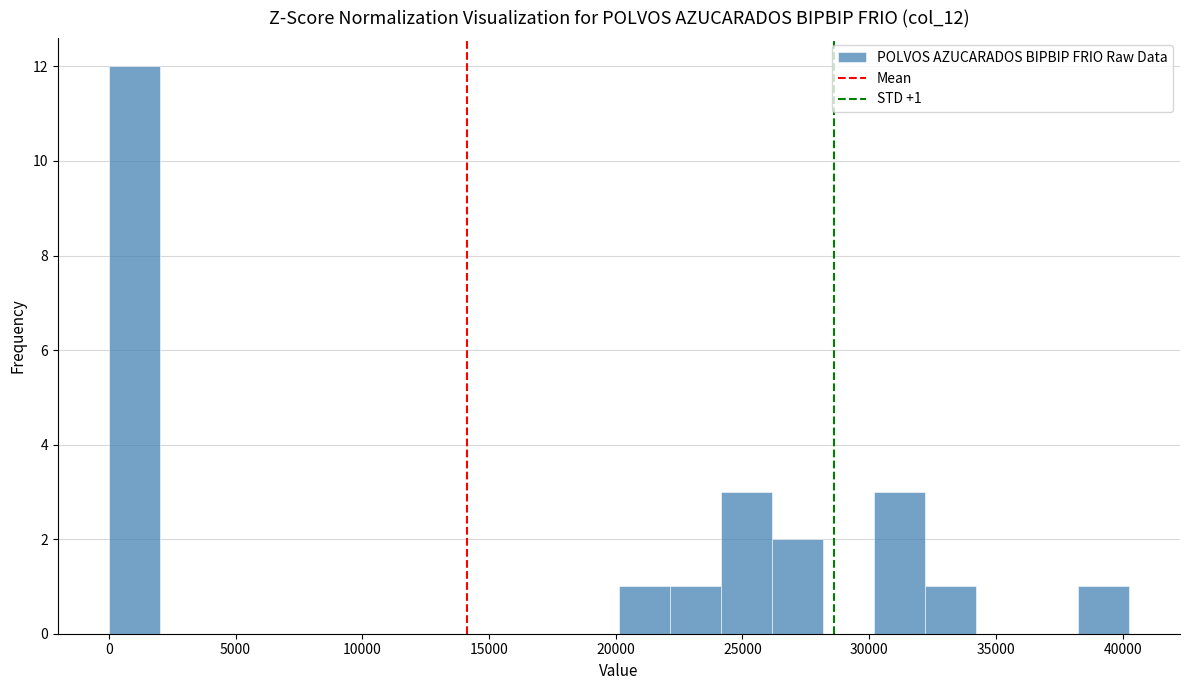

Over which range of the x-axis is the bar tallest?

0 to 2000